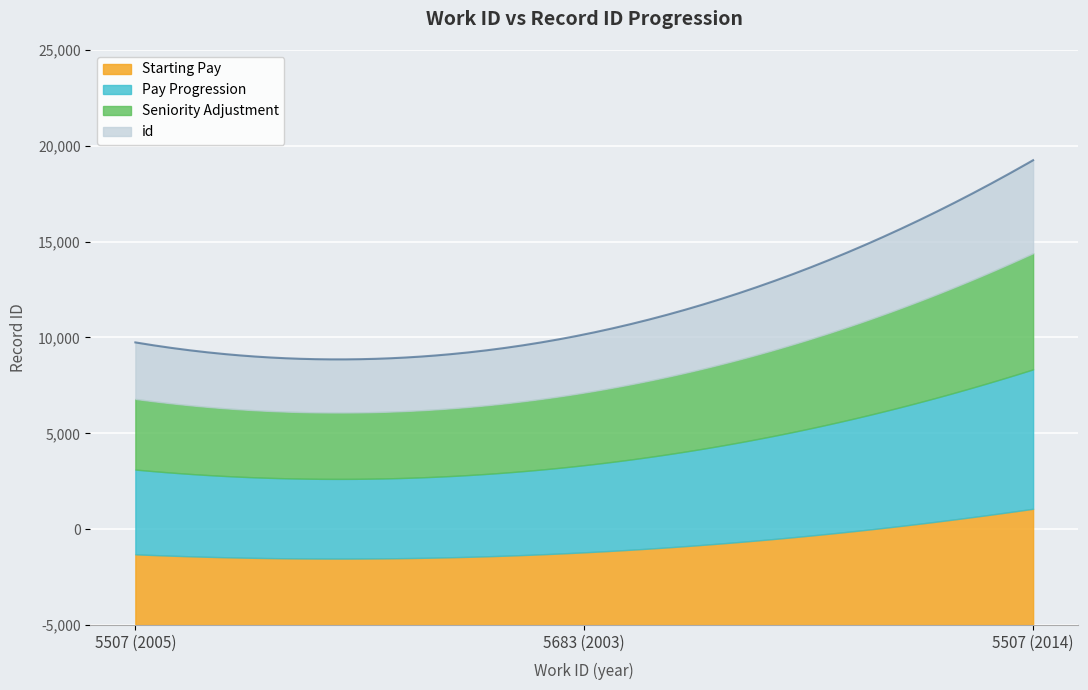

Does the chart display data point markers on the line(s)?

No